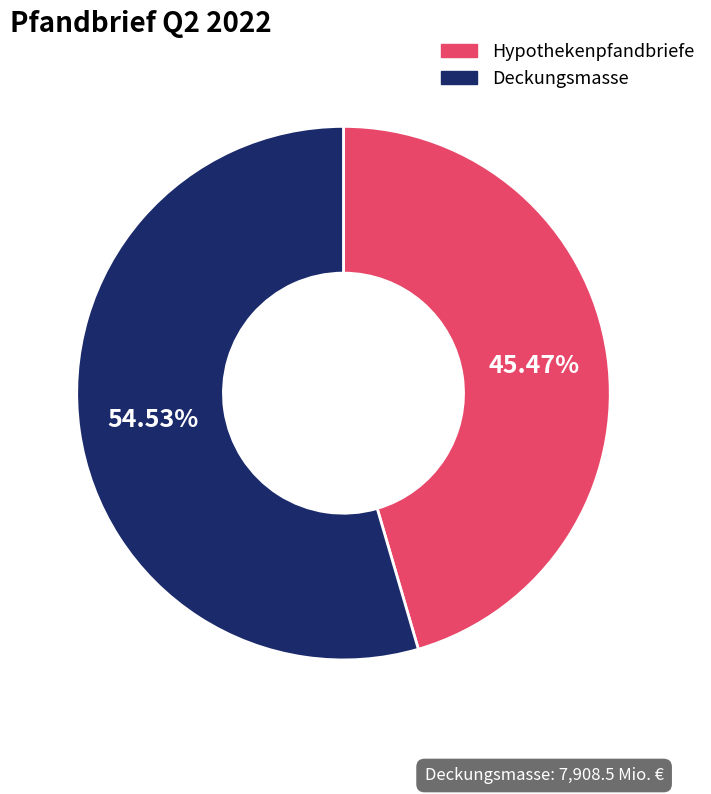

To the nearest percent, what is the difference between the Deckungsmasse and Hypothekenpfandbriefe slice percentages?

9%